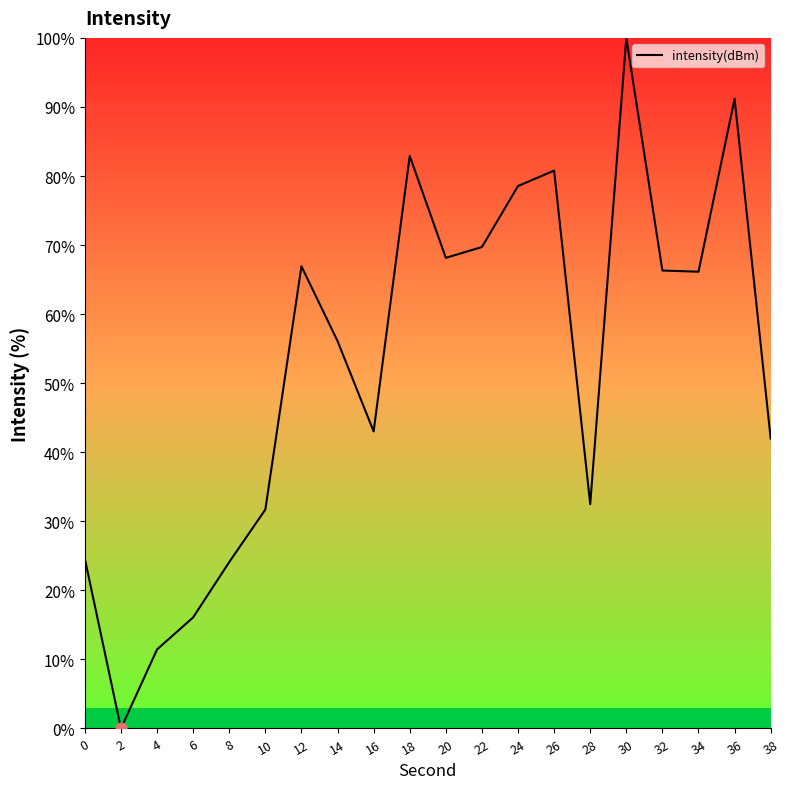

What is the ratio of the value at 30 to the value at 32?

1.5